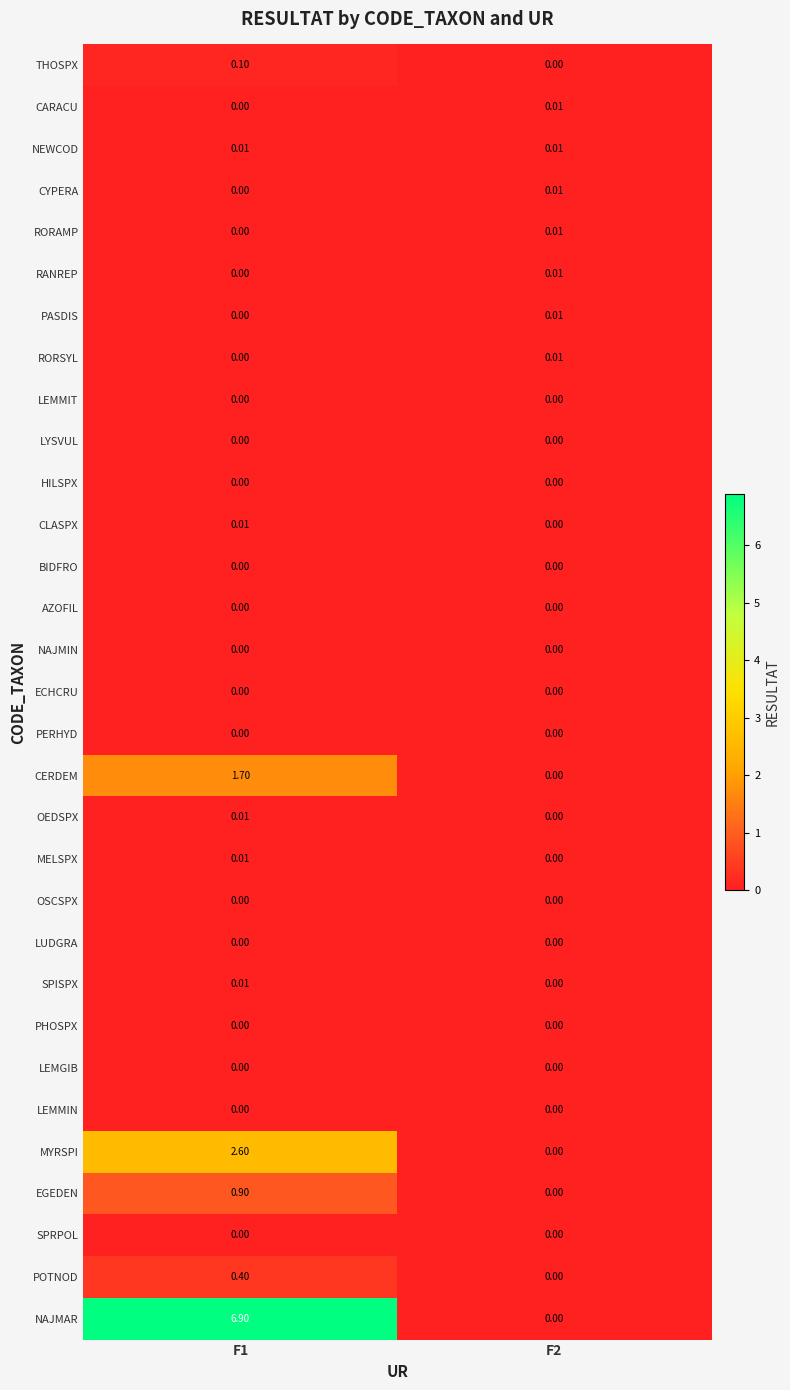

What is the spread (max minus min) of values at F1?

6.9